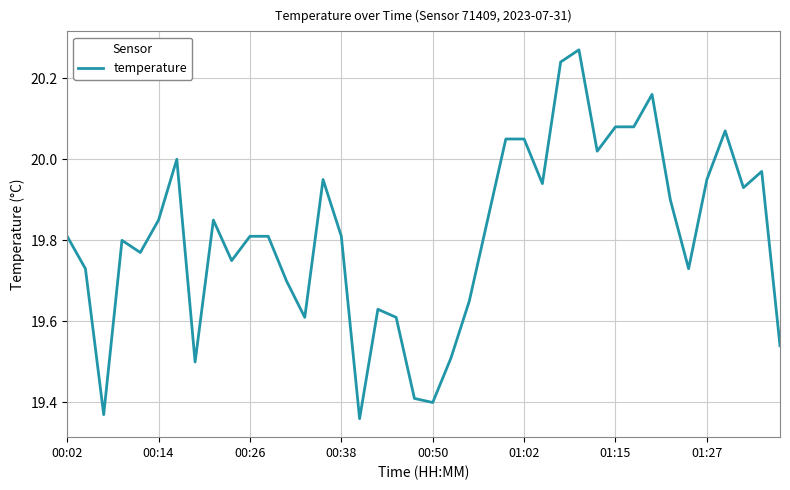

What is the difference between the maximum and minimum values?

0.9